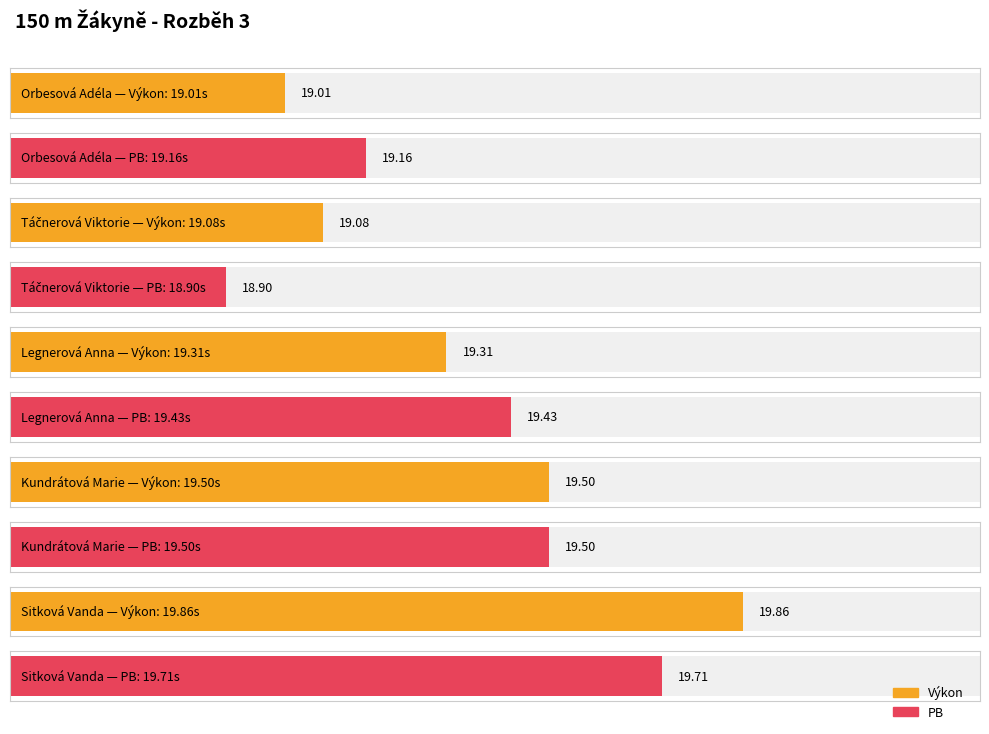

What is the minimum value shown in the chart?

18.9